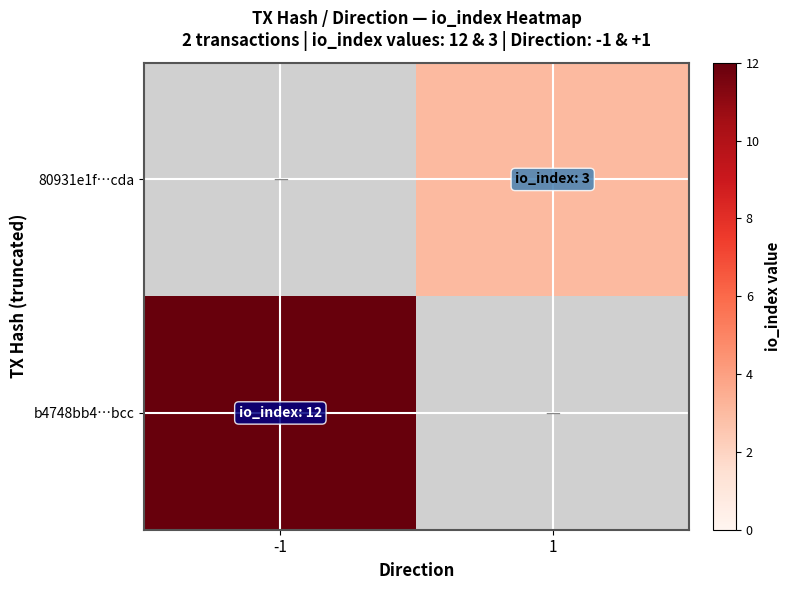

List the series in order of their overall mean, lowest first.

b4748bb4…bcc, 80931e1f…cda